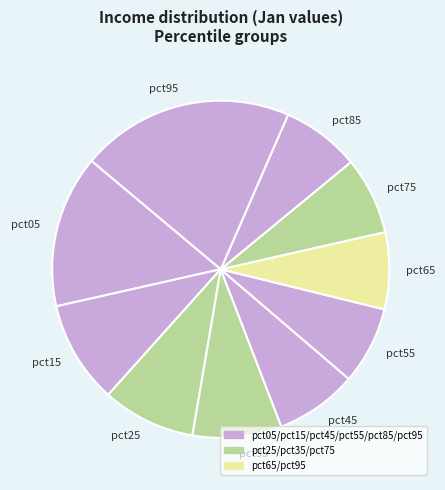

Which slice is the largest?

pct95